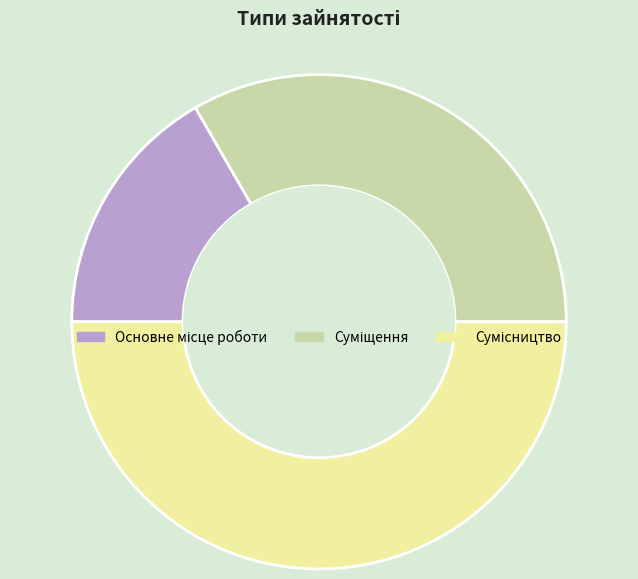

To the nearest percent, what is the combined percentage of Суміщення and Сумісництво?

83%